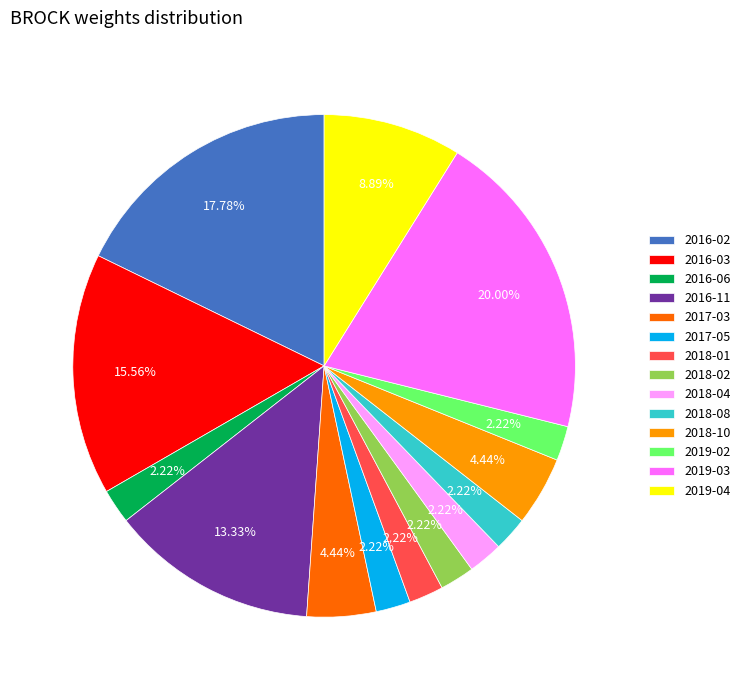

Does 2016-11 account for over 50% of the chart?

No